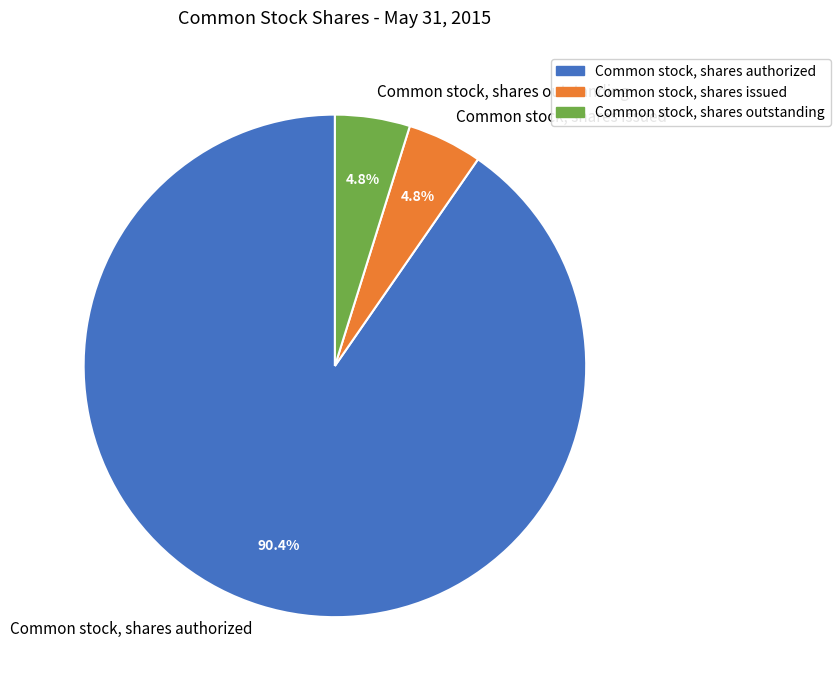

Combined, do Common stock, shares authorized and Common stock, shares issued account for over 50%?

Yes